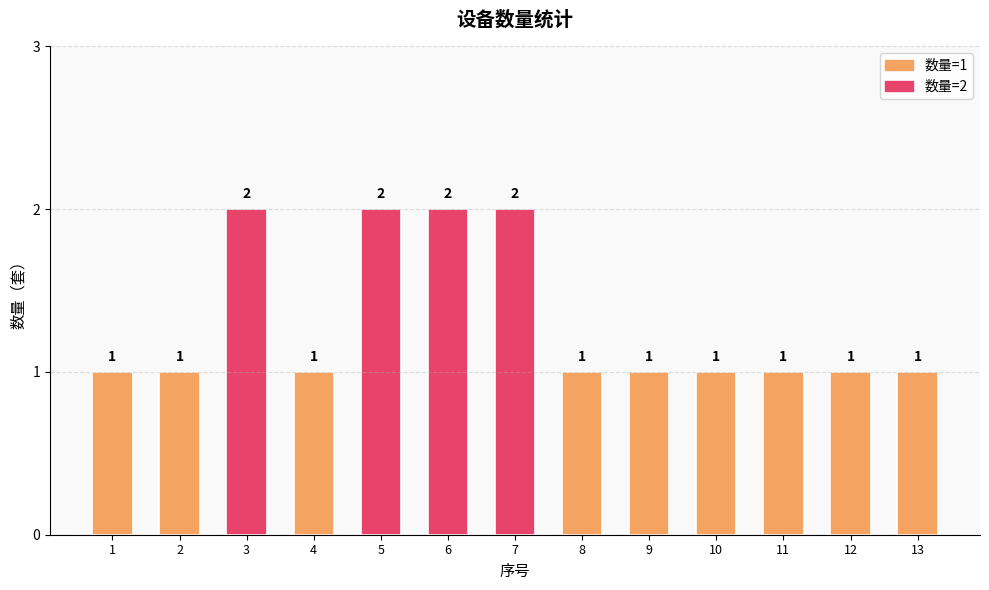

What is the value of the 5th bar from the left?

2